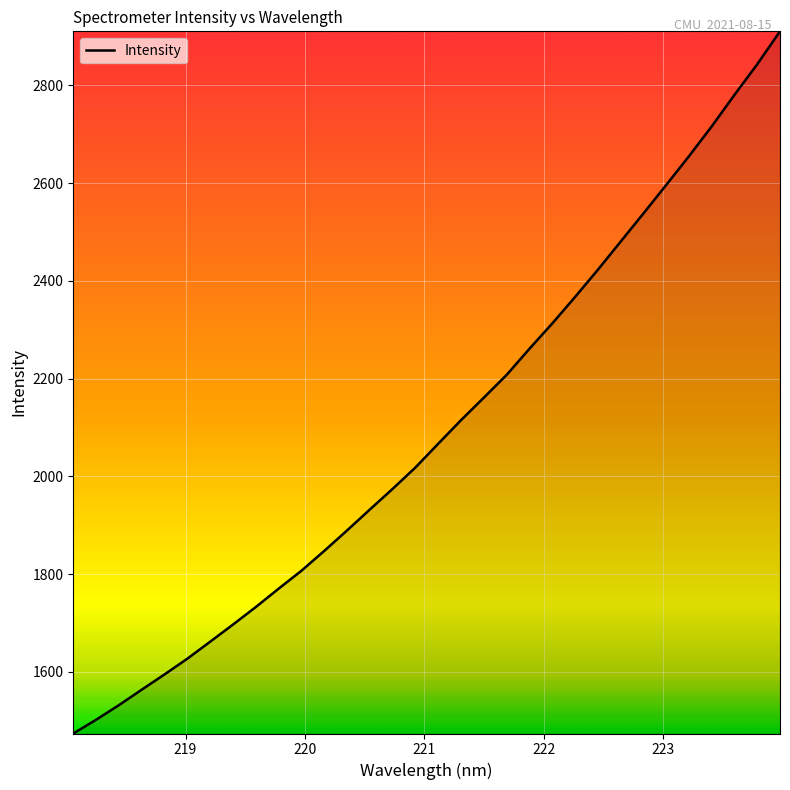

What is the greatest value displayed?

2910.8